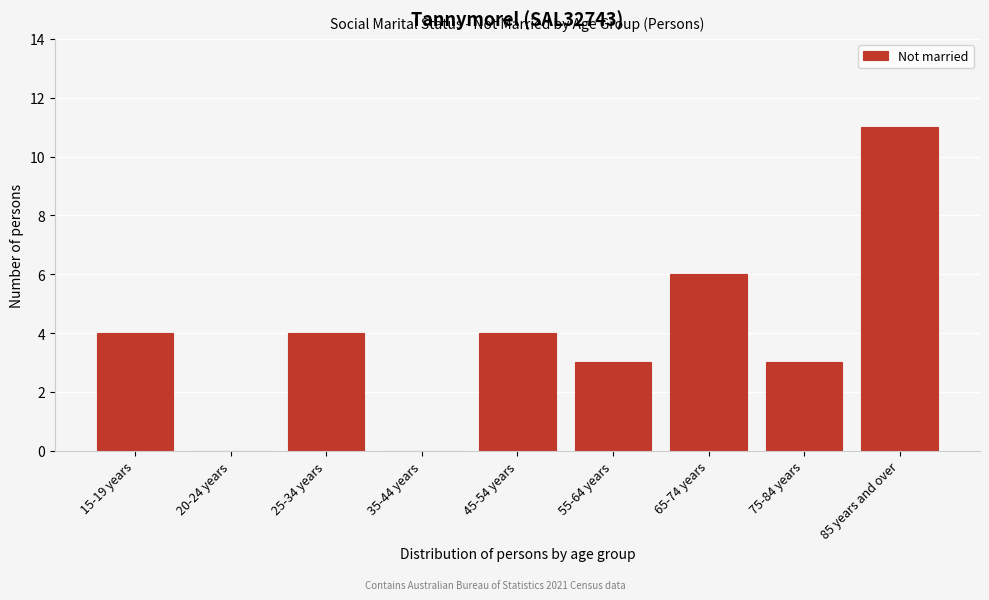

Reading left to right, extract all data points from this chart.

15-19 years=4	20-24 years=0	25-34 years=4	35-44 years=0	45-54 years=4	55-64 years=3	65-74 years=6	75-84 years=3	85 years and over=11